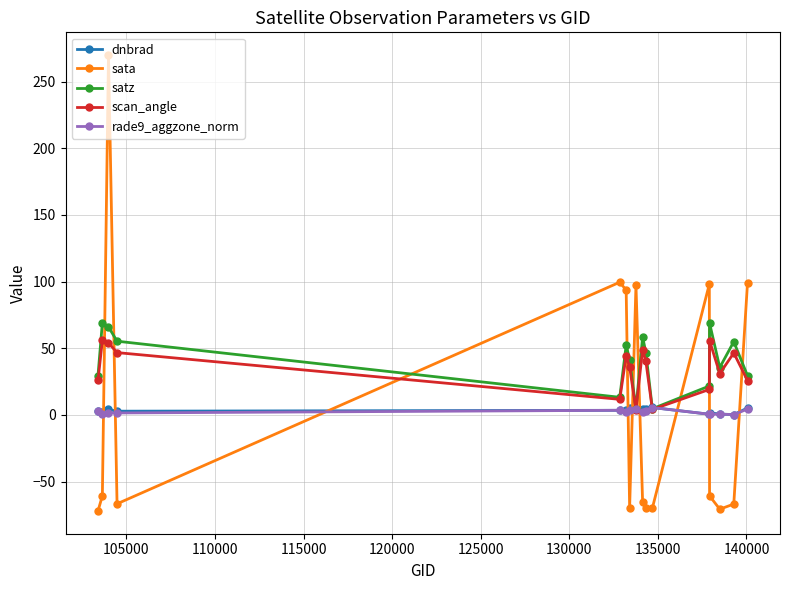

What is the difference between the maximum and minimum values in the scan_angle series?

52.0